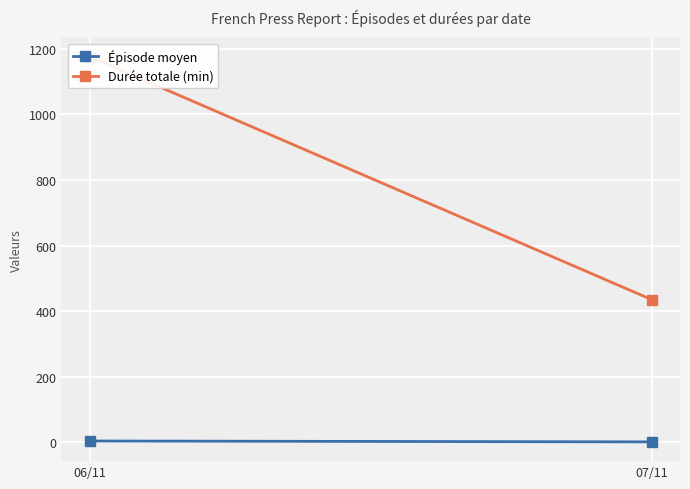

What is the label of the 2nd point from the right?

06/11